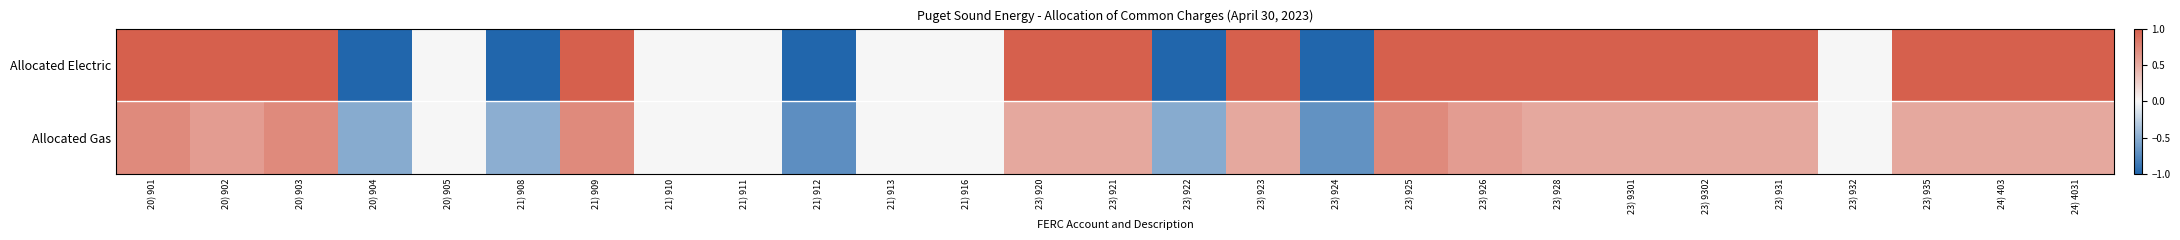

At which category does the chart reach its minimum across all series?

20) 904